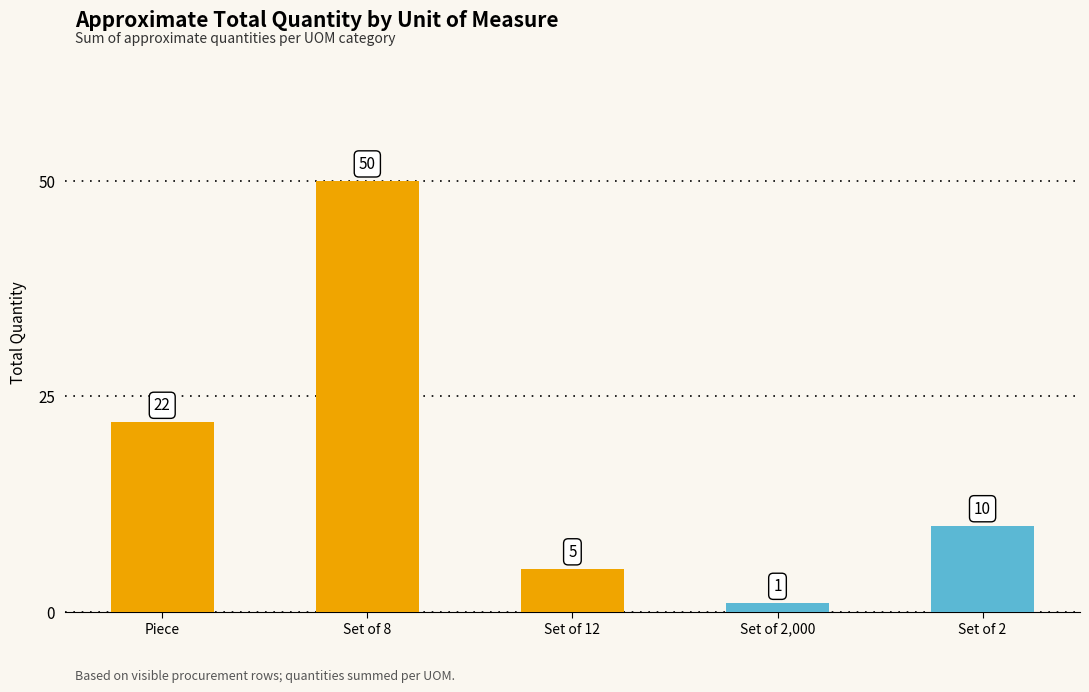

At which label is the value closest to 25?

Piece